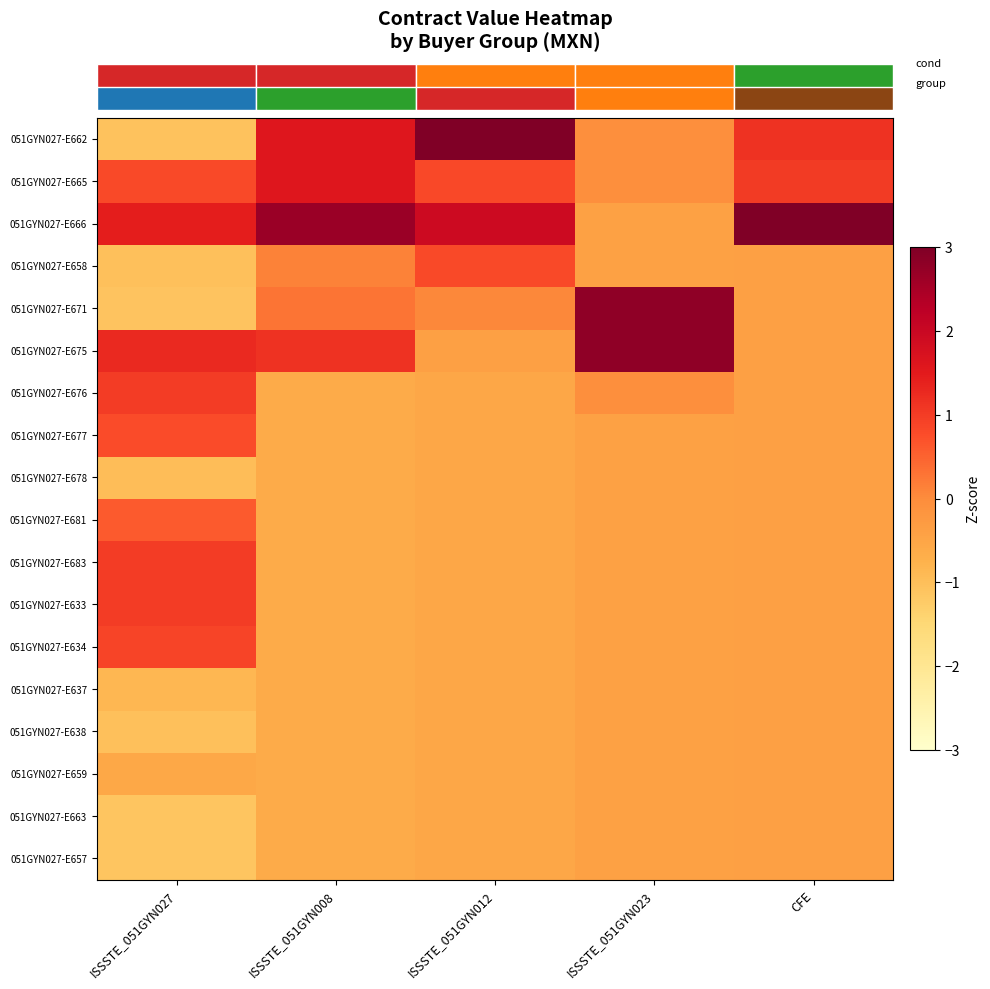

Between ISSSTE_051GYN012 and ISSSTE_051GYN023, which is larger?

ISSSTE_051GYN012